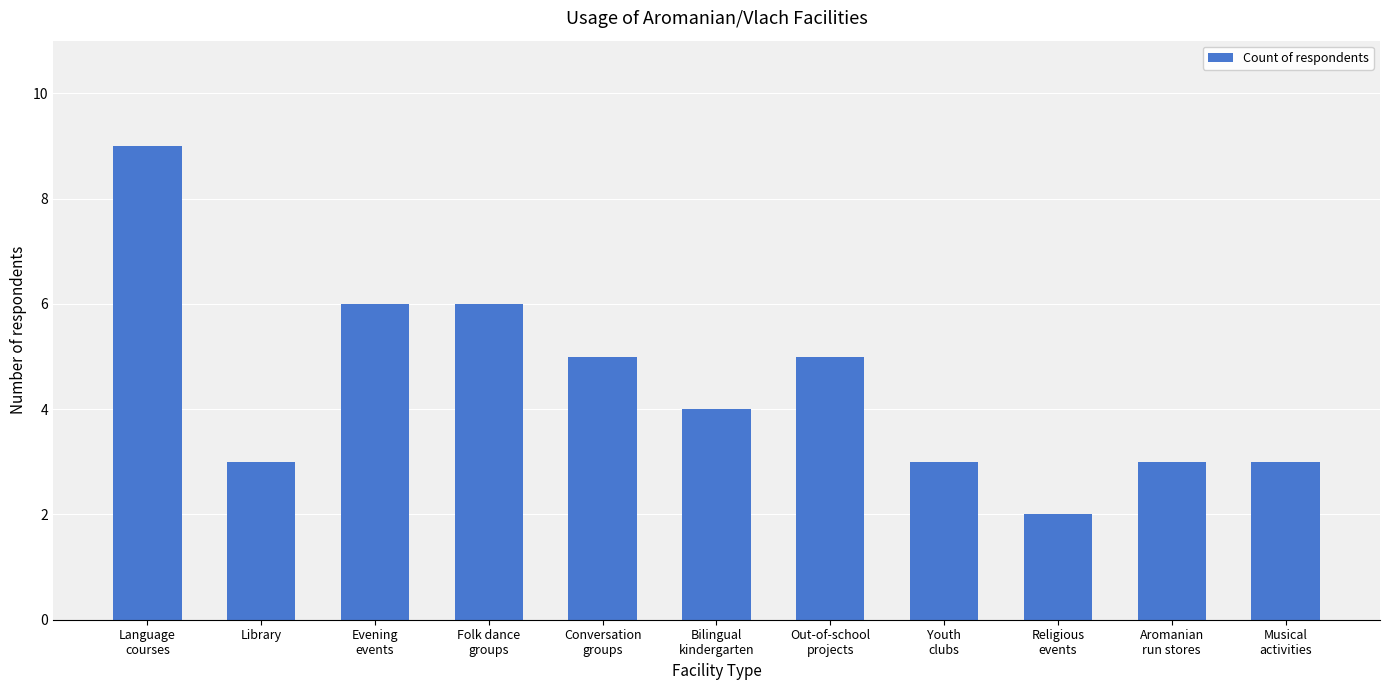

What is the ratio of the value at Library to the value at Religious
events?

1.5